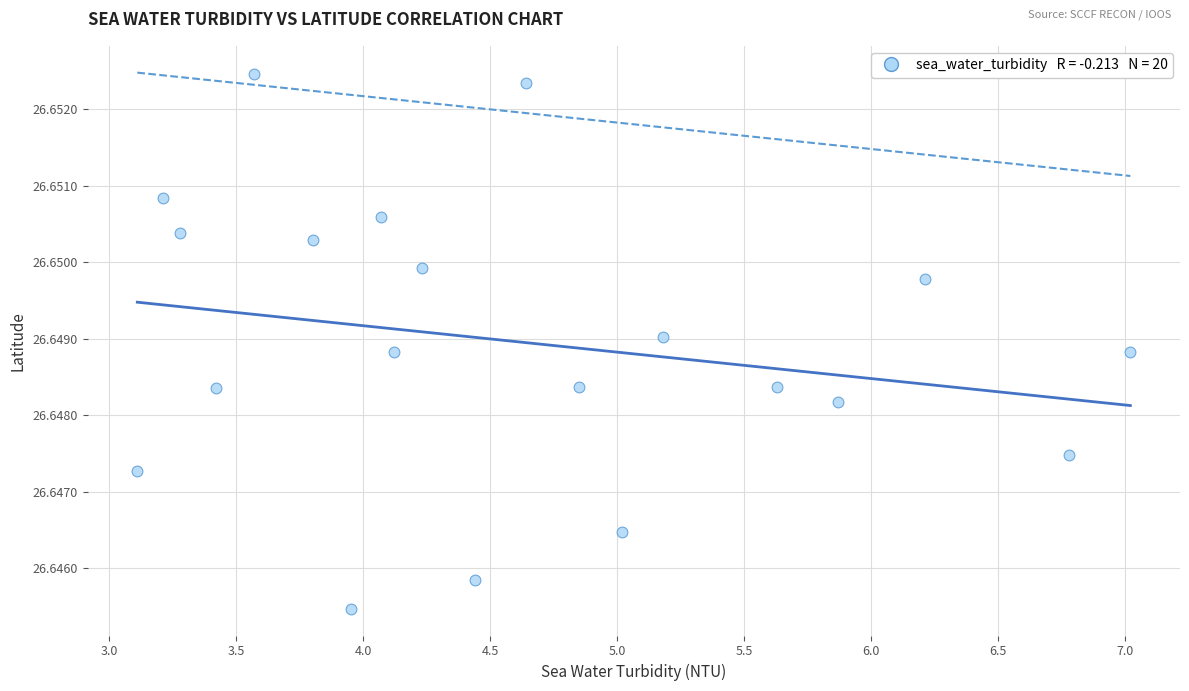

What is the range of X values (max minus min)?

3.9